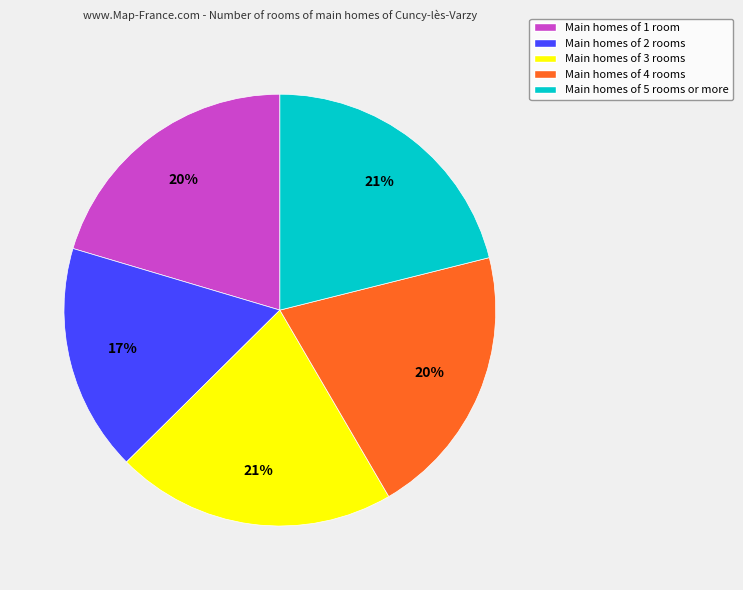

Between Main homes of 1 room and Main homes of 3 rooms, which is larger?

Main homes of 3 rooms